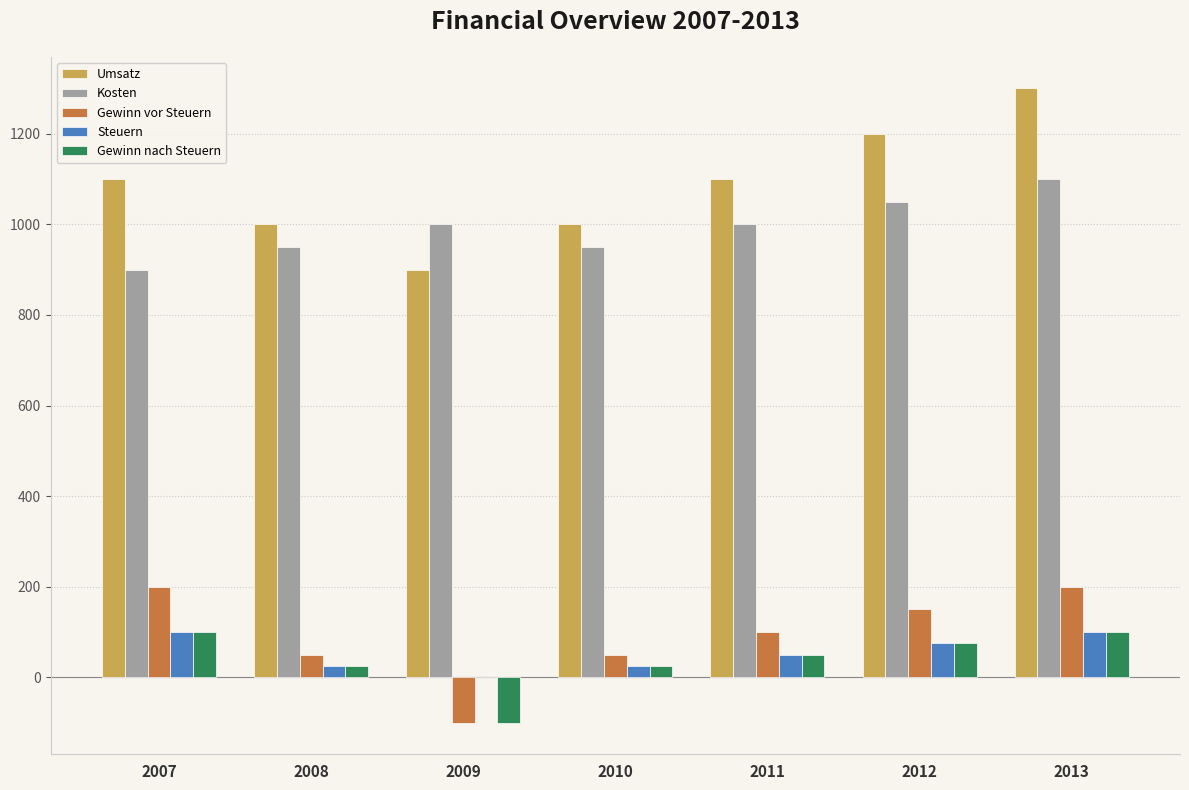

What is the sum of all Gewinn nach Steuern values?

275